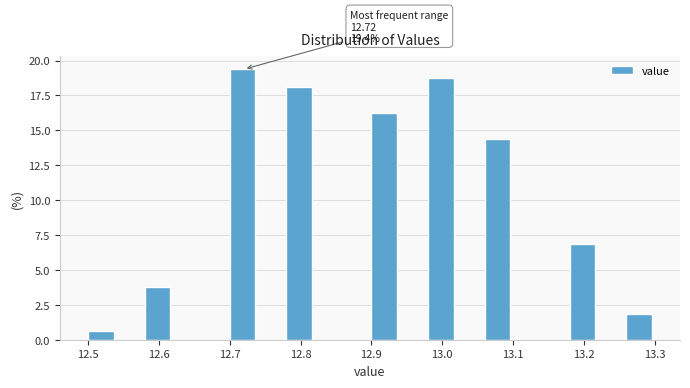

Which range on the x-axis has the tallest bar?

12.70 to 12.74